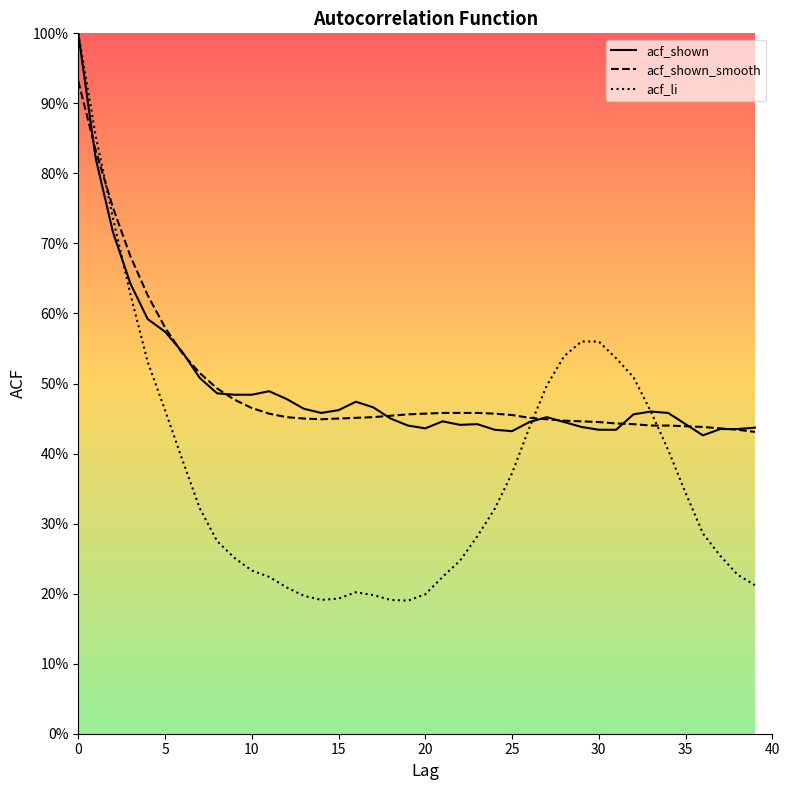

Reading left to right, transcribe all the data shown in this chart.

acf_li: 1.0	0.9	0.7	0.6	0.5	0.5	0.4	0.3	0.3	0.3	0.2	0.2	0.2	0.2	0.2	0.2	0.2	0.2	0.2	0.2	0.2	0.2	0.2	0.3	0.3	0.4	0.4	0.5	0.5	0.6	0.6	0.5	0.5	0.5	0.4	0.3	0.3	0.3	0.2	0.2
acf_shown: 1.0	0.8	0.7	0.6	0.6	0.6	0.5	0.5	0.5	0.5	0.5	0.5	0.5	0.5	0.5	0.5	0.5	0.5	0.5	0.4	0.4	0.4	0.4	0.4	0.4	0.4	0.4	0.5	0.4	0.4	0.4	0.4	0.5	0.5	0.5	0.4	0.4	0.4	0.4	0.4
acf_shown_smooth: 0.9	0.8	0.8	0.7	0.6	0.6	0.5	0.5	0.5	0.5	0.5	0.5	0.5	0.5	0.4	0.5	0.5	0.5	0.5	0.5	0.5	0.5	0.5	0.5	0.5	0.5	0.5	0.4	0.4	0.4	0.4	0.4	0.4	0.4	0.4	0.4	0.4	0.4	0.4	0.4